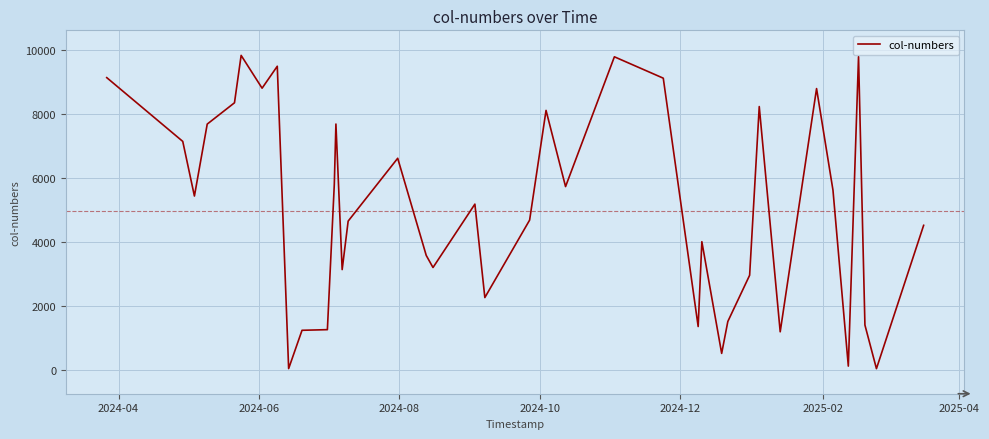

What is the maximum value shown in the chart?

9826